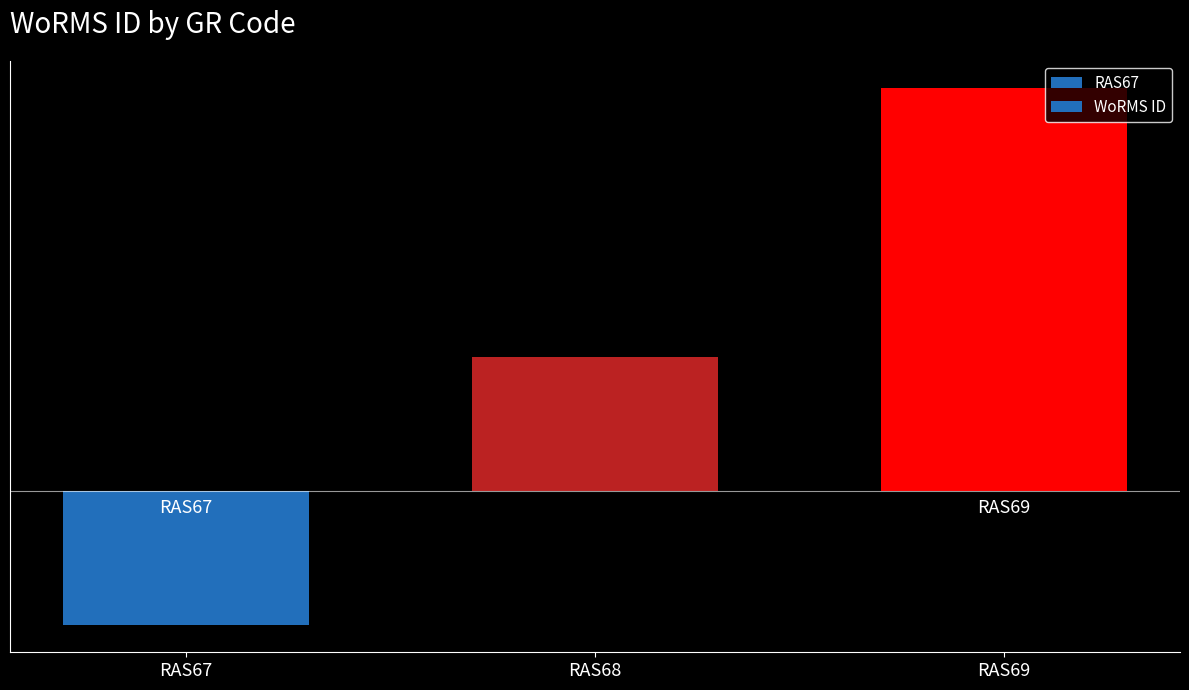

What is the difference between the maximum and minimum values?

2.0